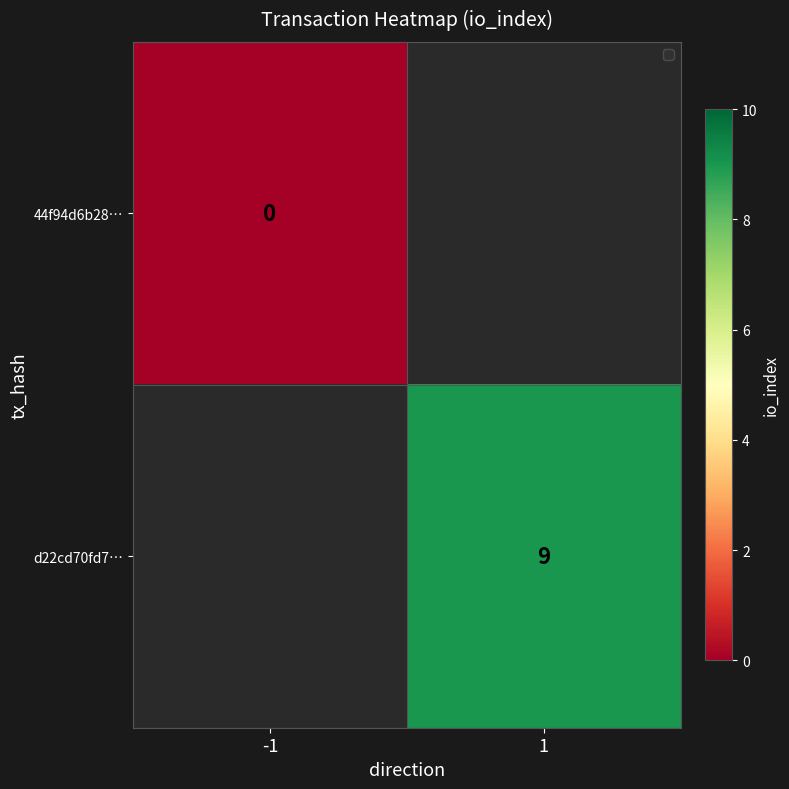

True or false: 44f94d6b28… has a value of 0.0 at -1.

True